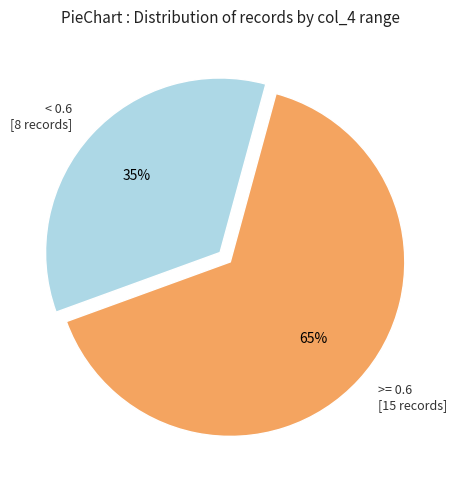

Which slice is the smallest?

< 0.6